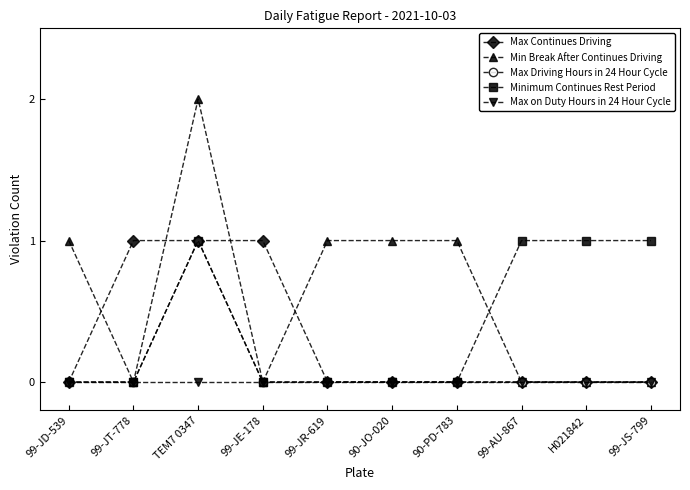

At which category is the sum across all series the highest?

TEM7 0347